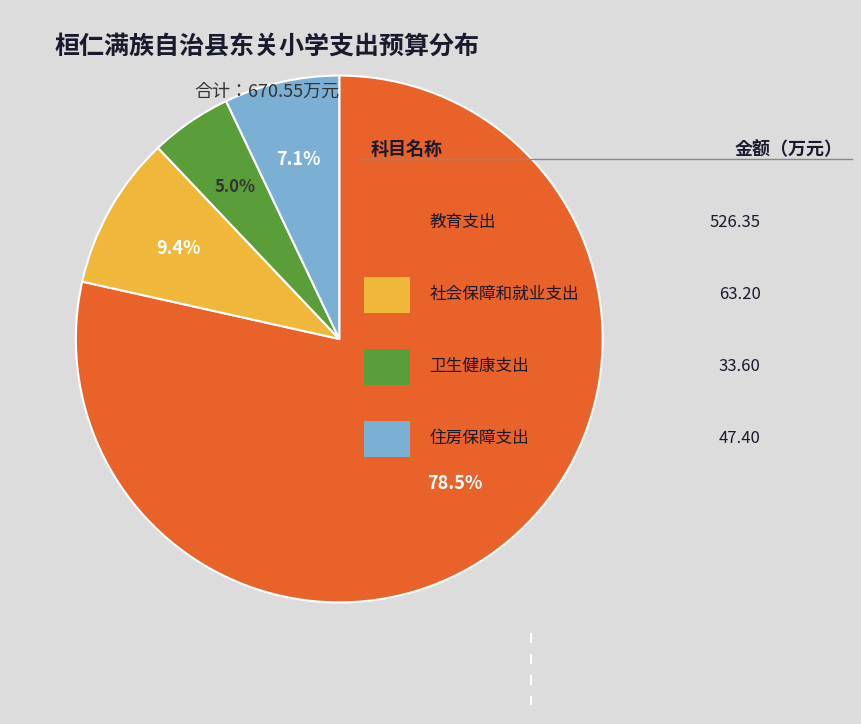

What percentage is NOT represented by 卫生健康支出?

95.0%